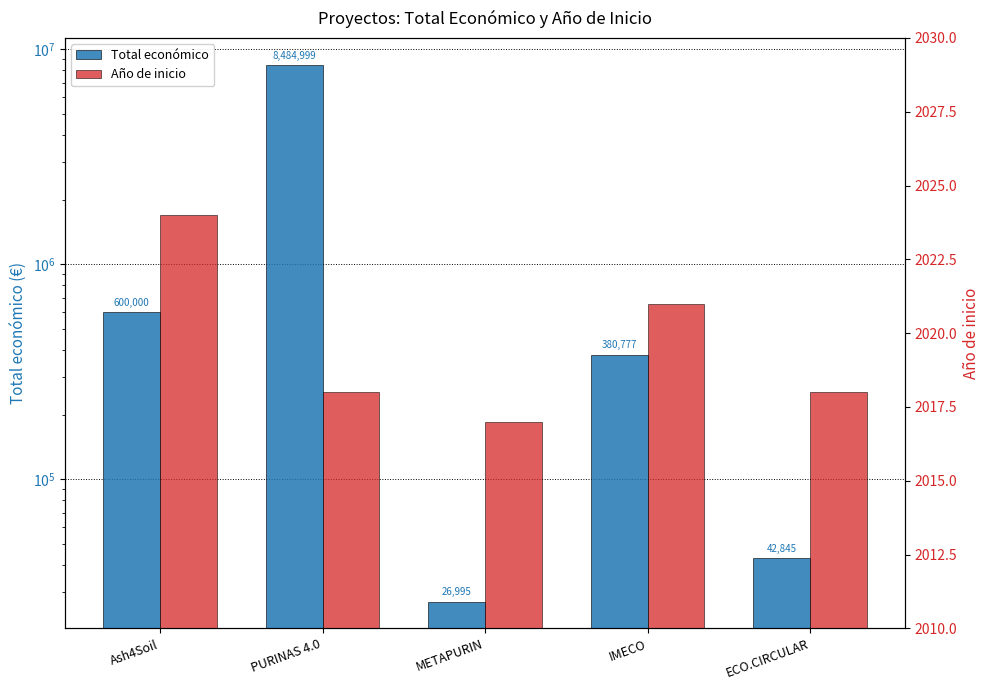

What is the minimum value for Año de inicio?

2017